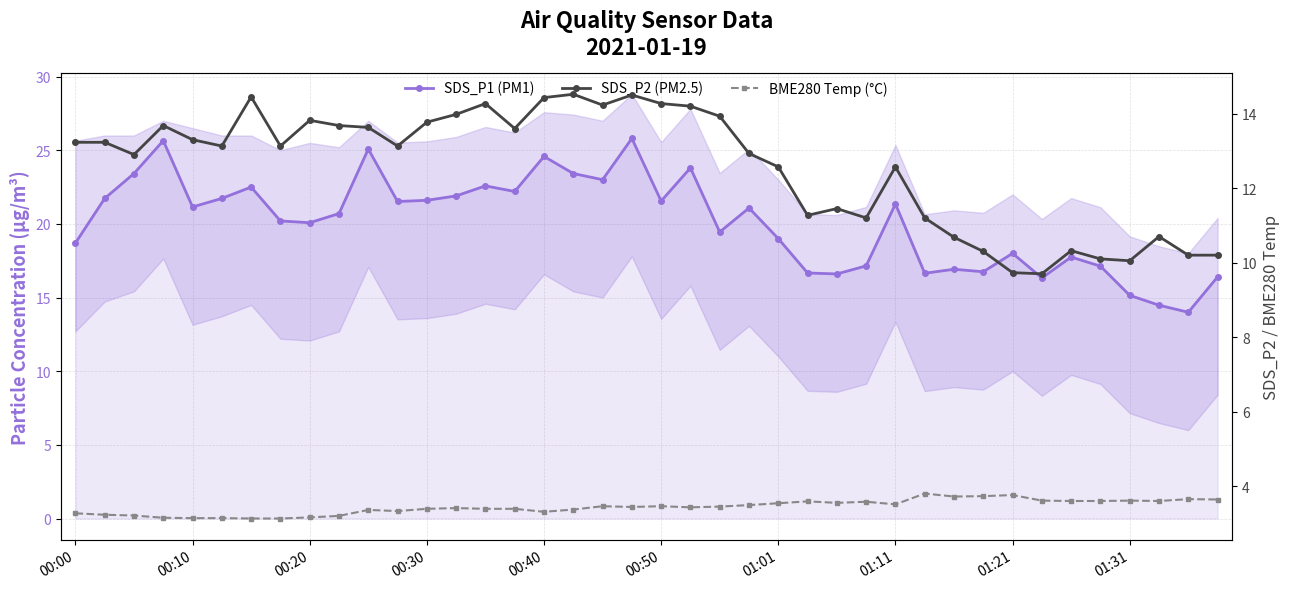

What is the highest value of the BME280 Temp (°C) series?

3.8